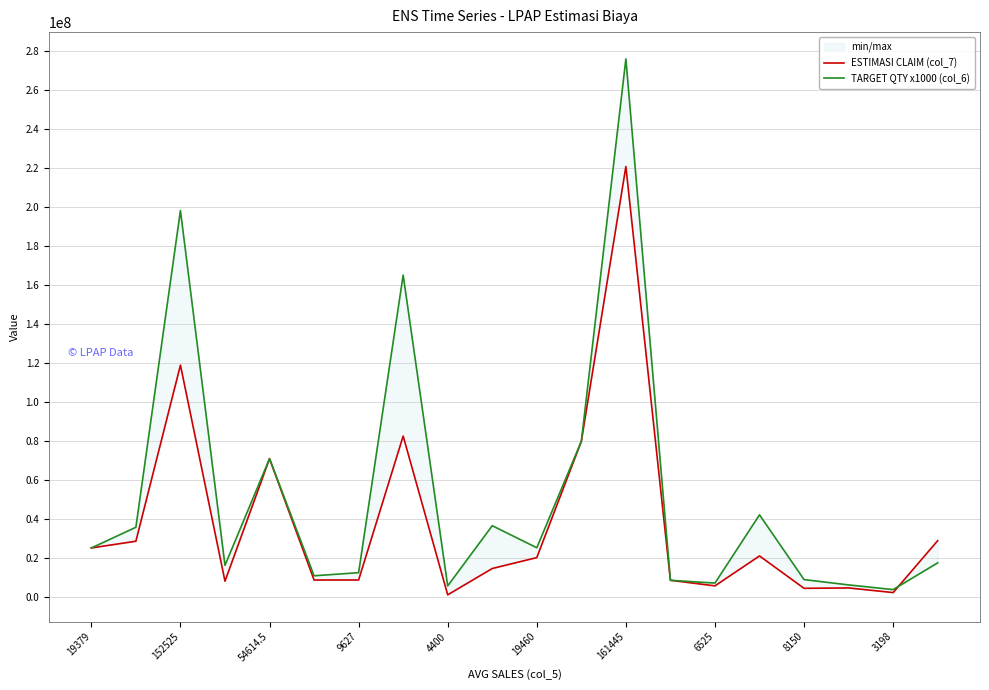

How many data points in ESTIMASI CLAIM (col_7) are above 20238400?

9